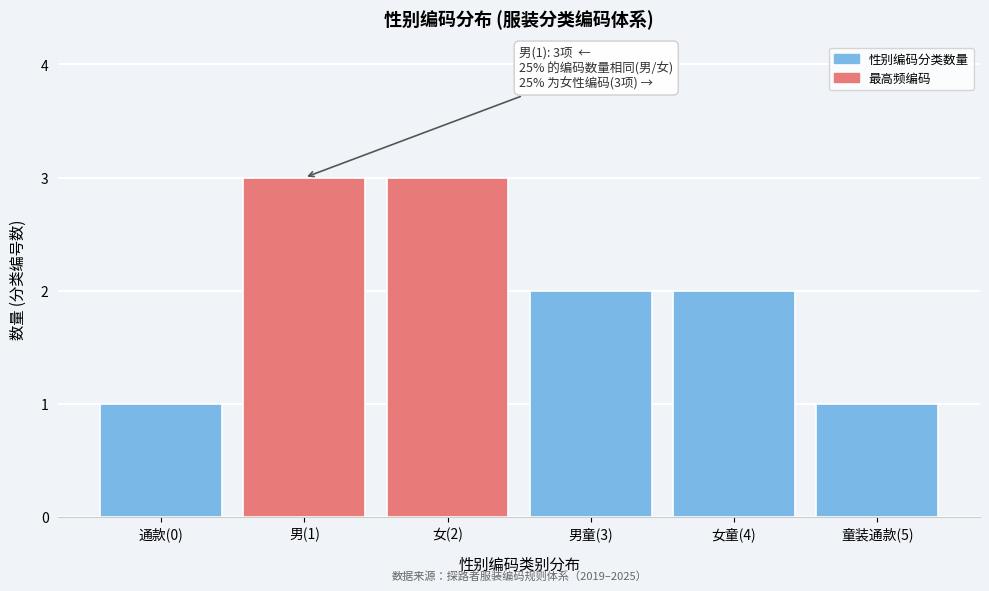

Reading left to right, what are all the values shown in this chart?

通款(0)=1	男(1)=3	女(2)=3	男童(3)=2	女童(4)=2	童装通款(5)=1